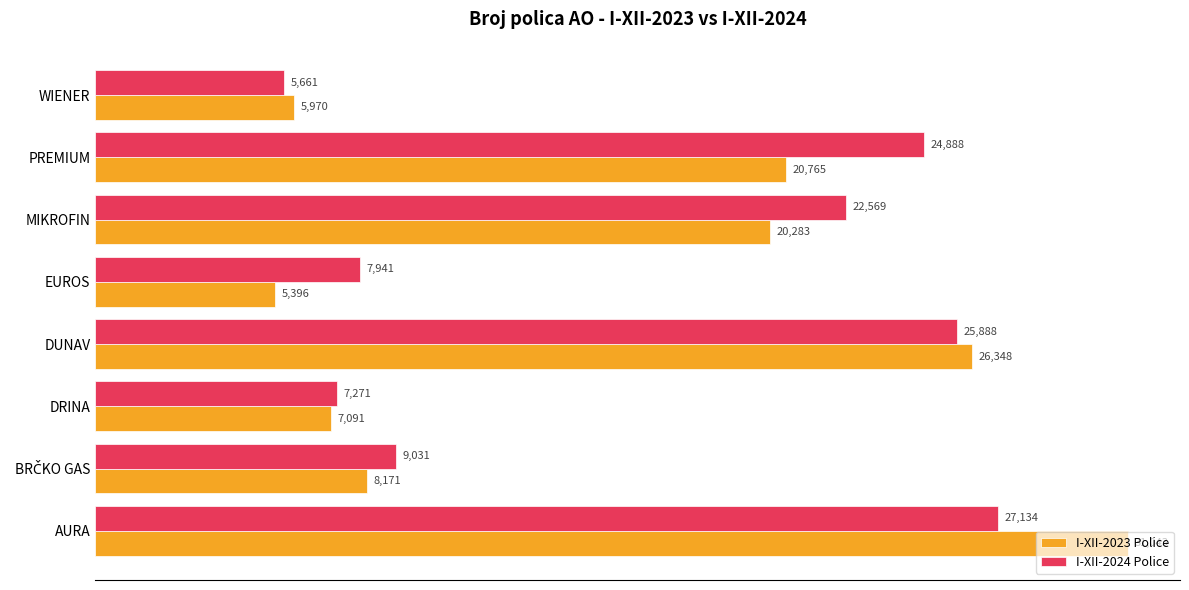

At how many categories does at least one series exceed 19476?

4